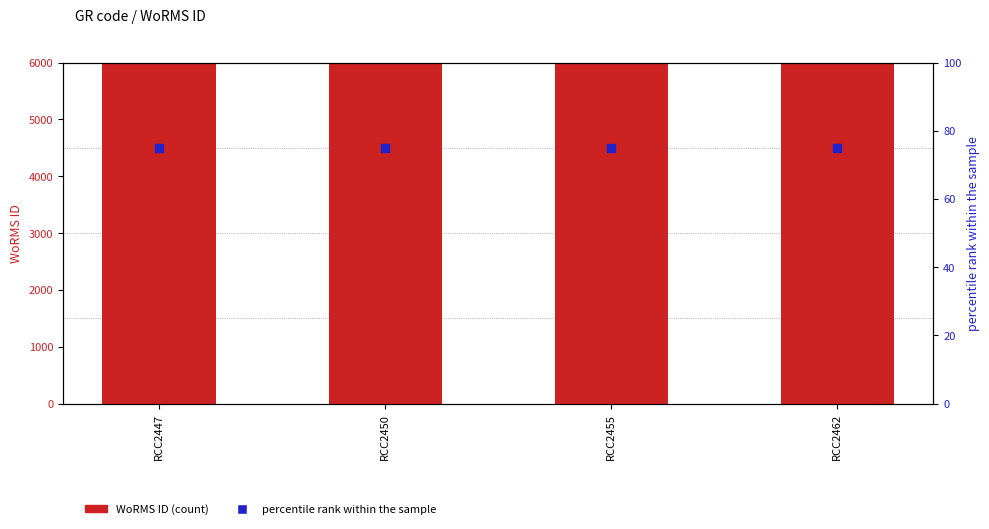

At how many categories does at least one series exceed 50747?

4